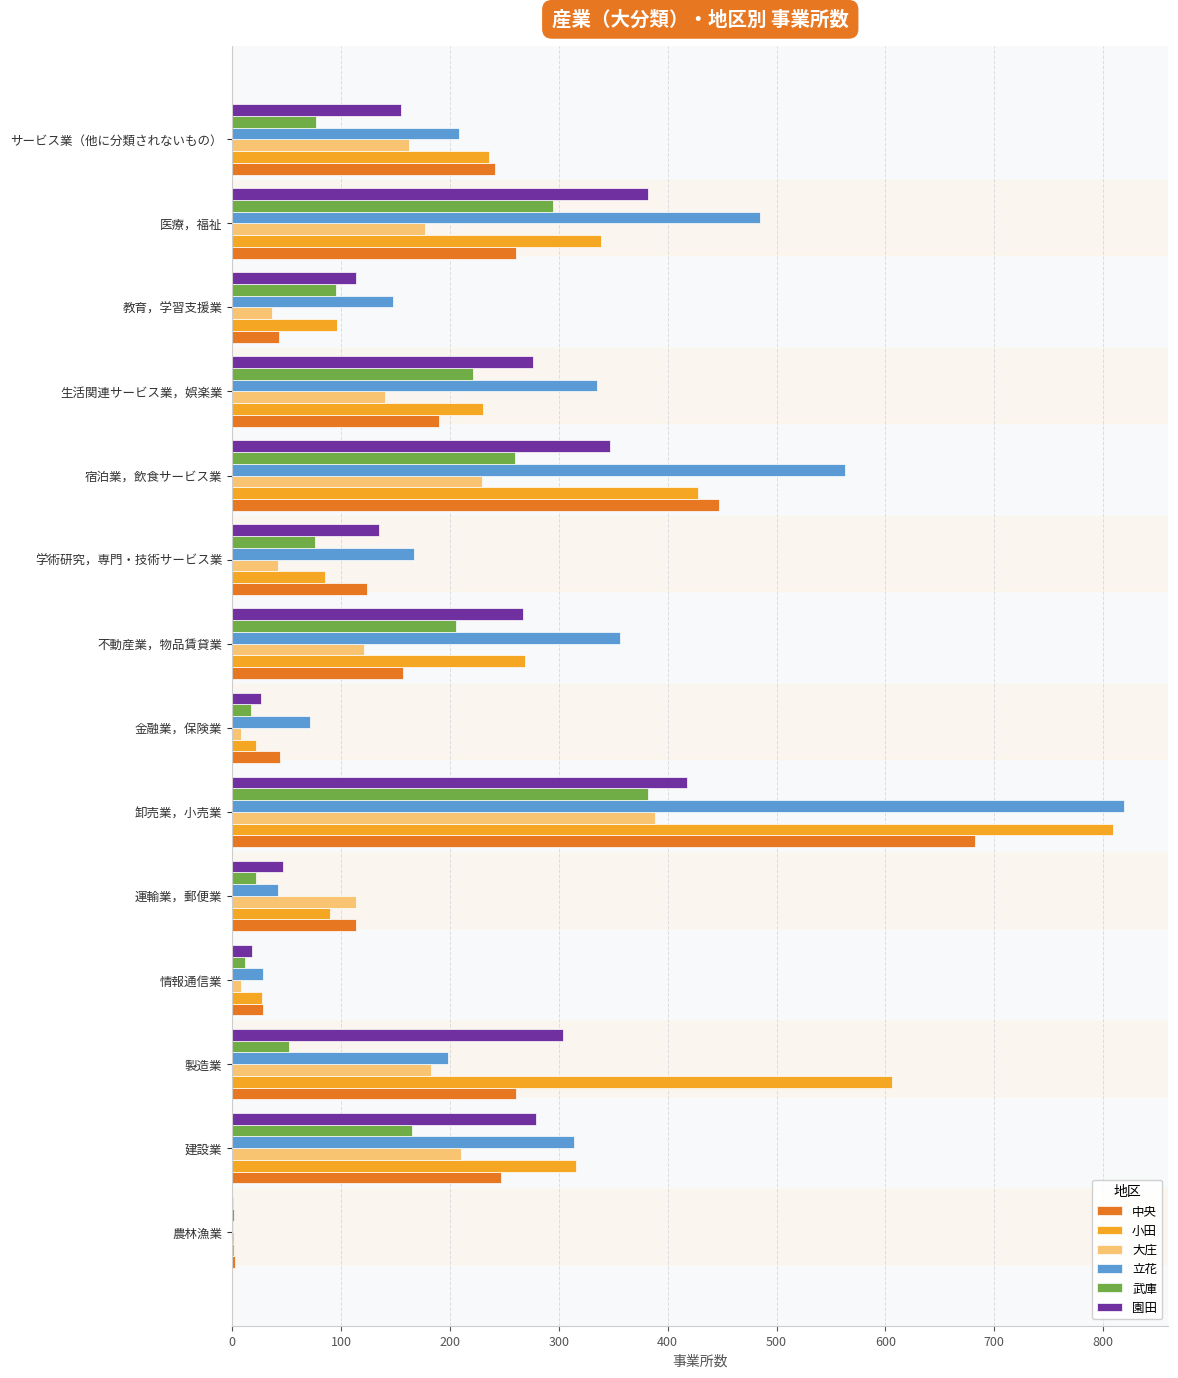

What is the sum of all 園田 values?

2769